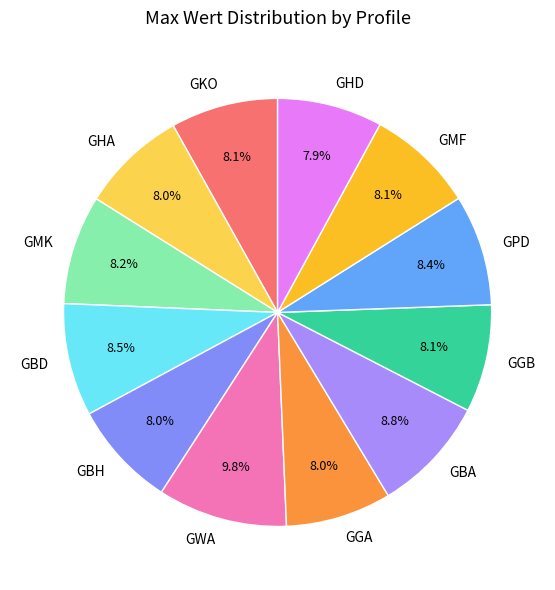

Is it true that GMF is 8% of the pie?

True